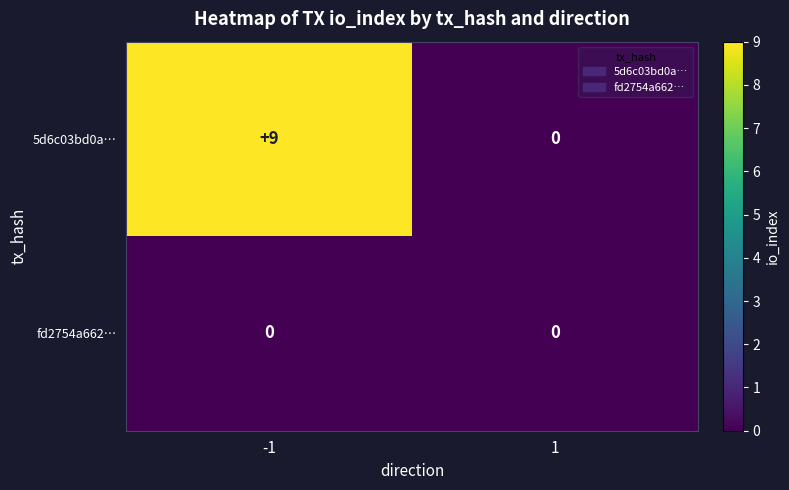

Which series changed the most between -1 and 1?

5d6c03bd0a…